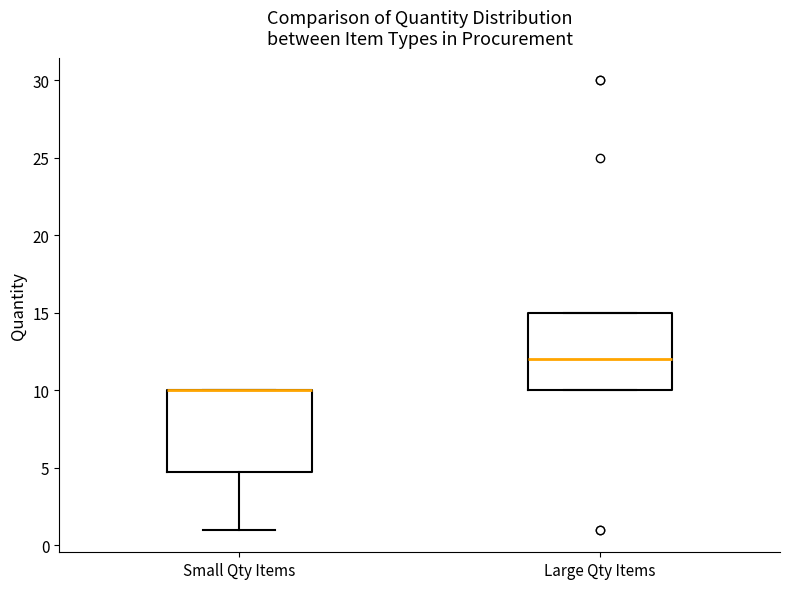

Reading left to right, read every box against the y-axis: the position of its median line, the range the box covers, and the ends of its whiskers. The values are not printed on the chart, so give them approximately, as read against the axis.

Small Qty Items: median 10 (drawn on the box's upper edge), box 5 to 10, whiskers 1 to 10
Large Qty Items: median 12, box 10 to 15, whiskers 10 to 15